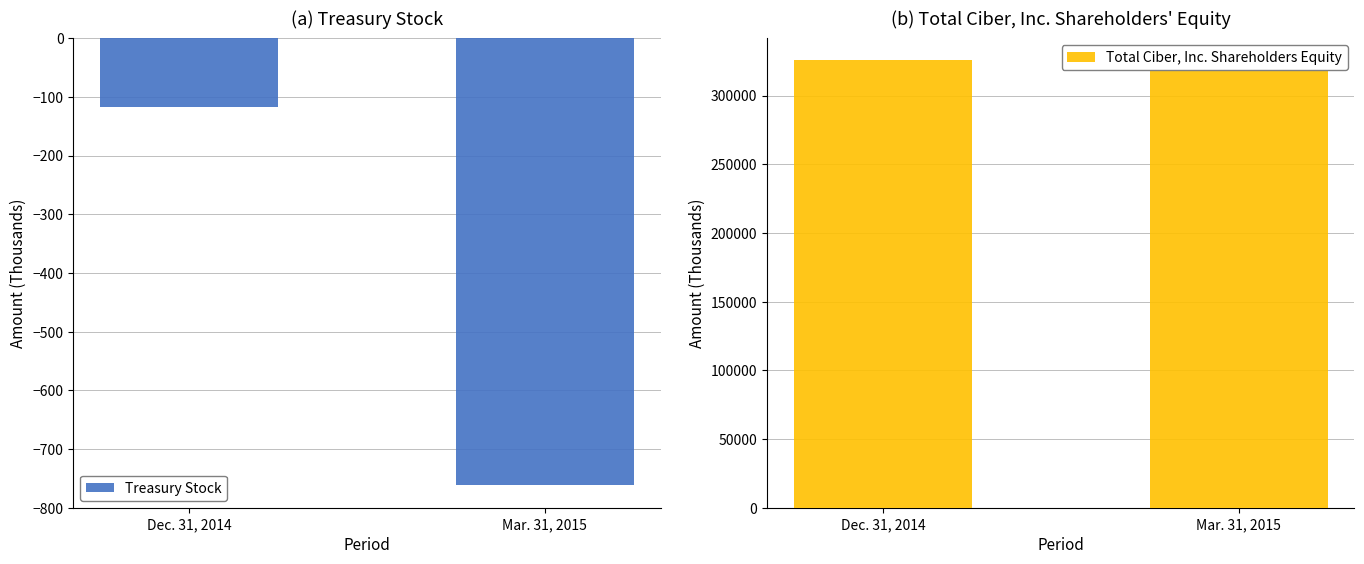

At how many categories does at least one series exceed 121610?

2